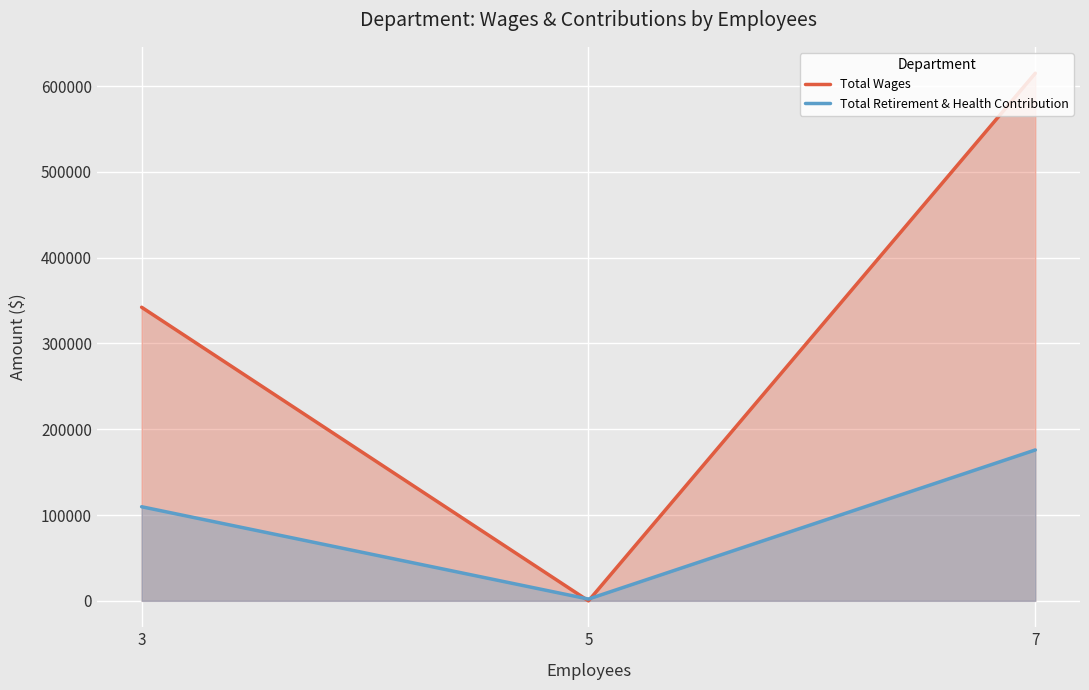

How many values in the Total Retirement & Health Contribution series are below 109712?

1